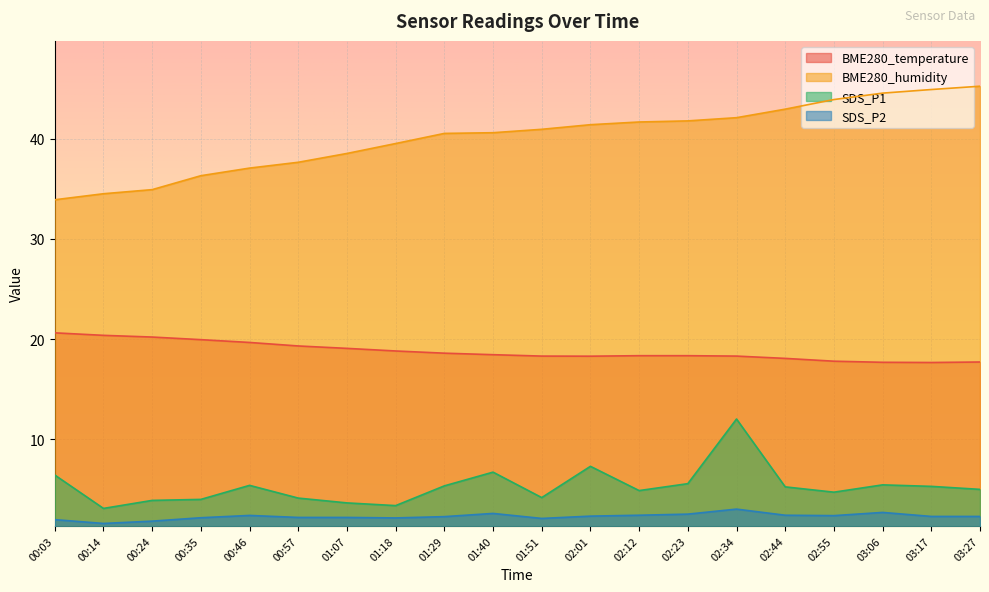

Is the value of BME280_humidity at 00:46 greater than the value of SDS_P1 at 00:24?

Yes